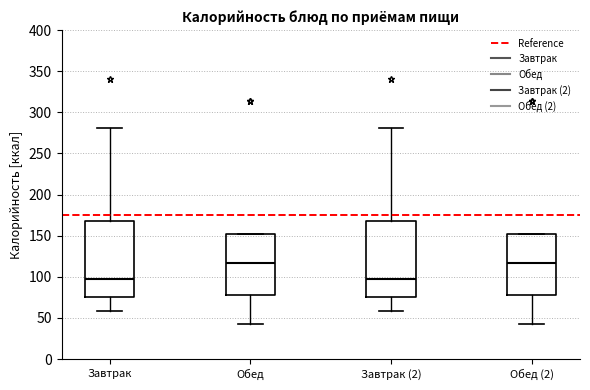

Reading left to right, read every box against the y-axis: the position of its median line, the range the box covers, and the ends of its whiskers. The values are not printed on the chart, so give them approximately, as read against the axis.

Завтрак: median 95, box 75 to 170, whiskers 60 to 280
Обед: median 115, box 80 to 150, whiskers 45 to 150
Завтрак (2): median 95, box 75 to 170, whiskers 60 to 280
Обед (2): median 115, box 80 to 150, whiskers 45 to 150